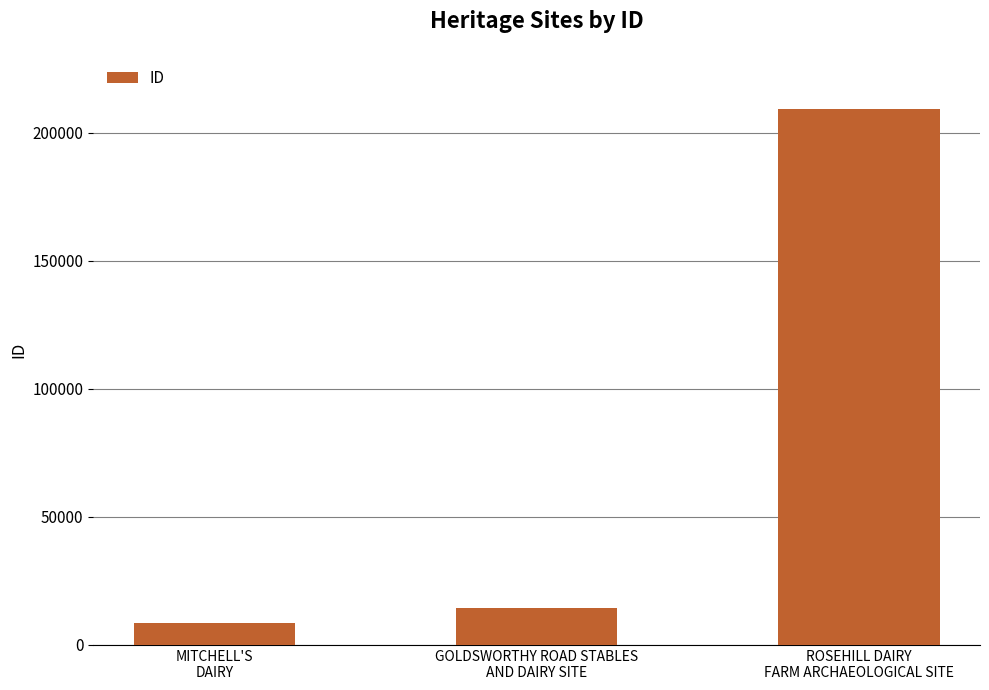

Reading right to left, what are all the values shown in this chart?

ROSEHILL DAIRY
FARM ARCHAEOLOGICAL SITE=209295	GOLDSWORTHY ROAD STABLES
AND DAIRY SITE=14276	MITCHELL'S
DAIRY=8649